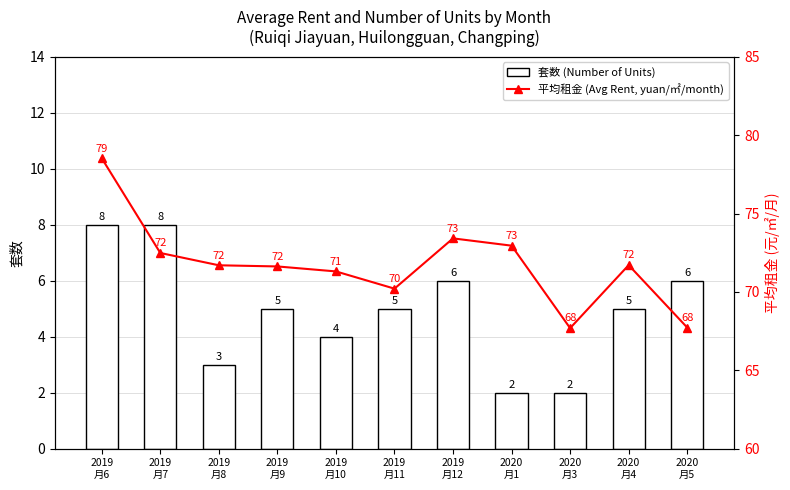

What is the difference between the maximum and second lowest values in the 套数 (Number of Units) series?

6